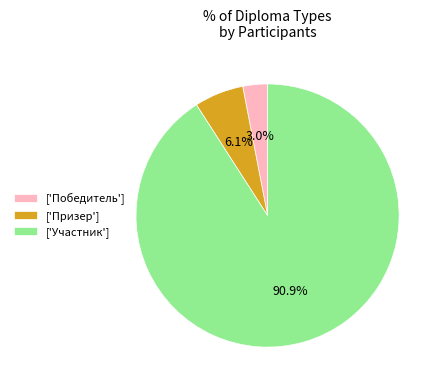

Approximately how many times larger is the value at ['Призер'] compared to ['Победитель']?

2.0